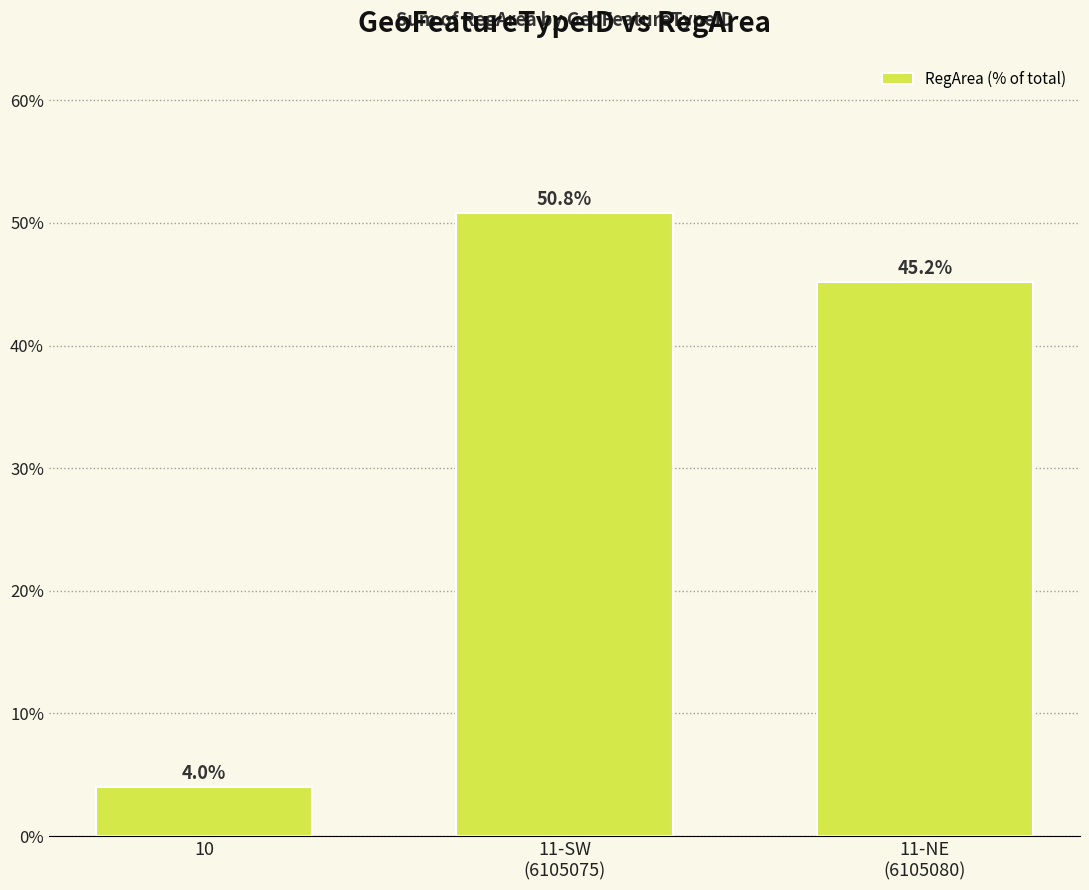

Which has a higher value, 11-NE
(6105080) or 11-SW
(6105075)?

11-SW
(6105075)